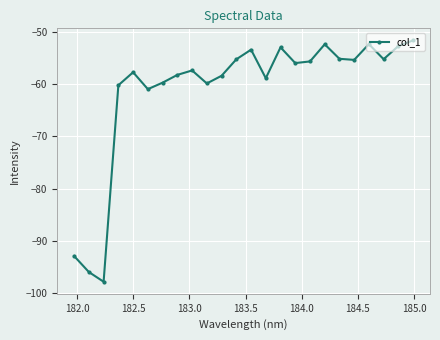

What is the value of the 5th point from the left?

-57.8